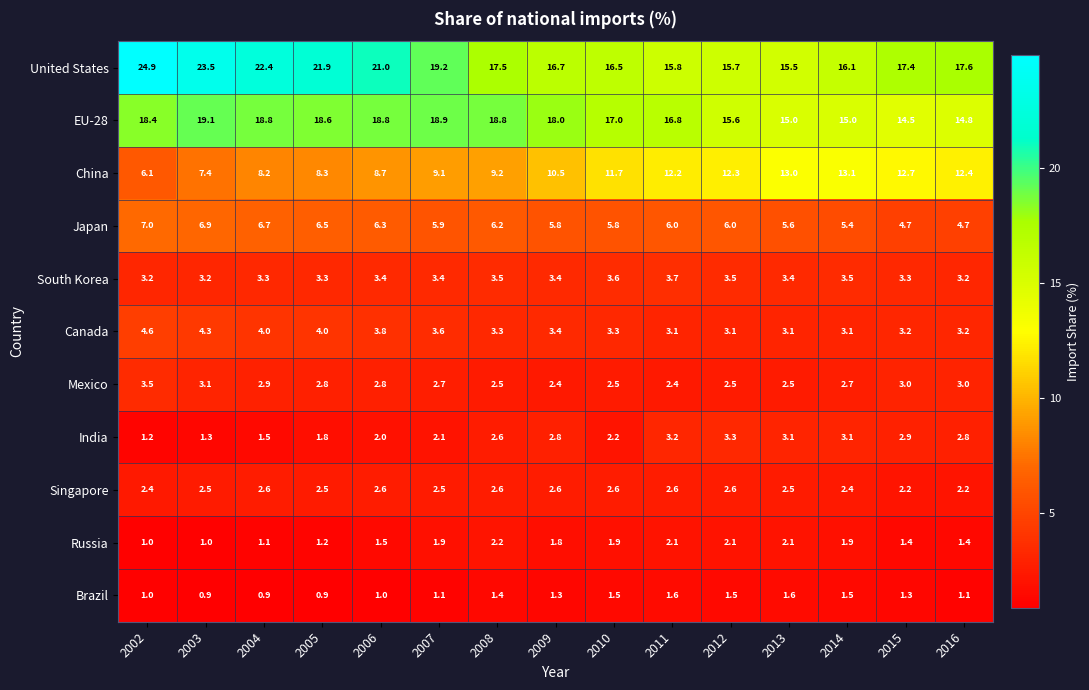

The value of Russia at 2016 is 2.3. True or false?

False